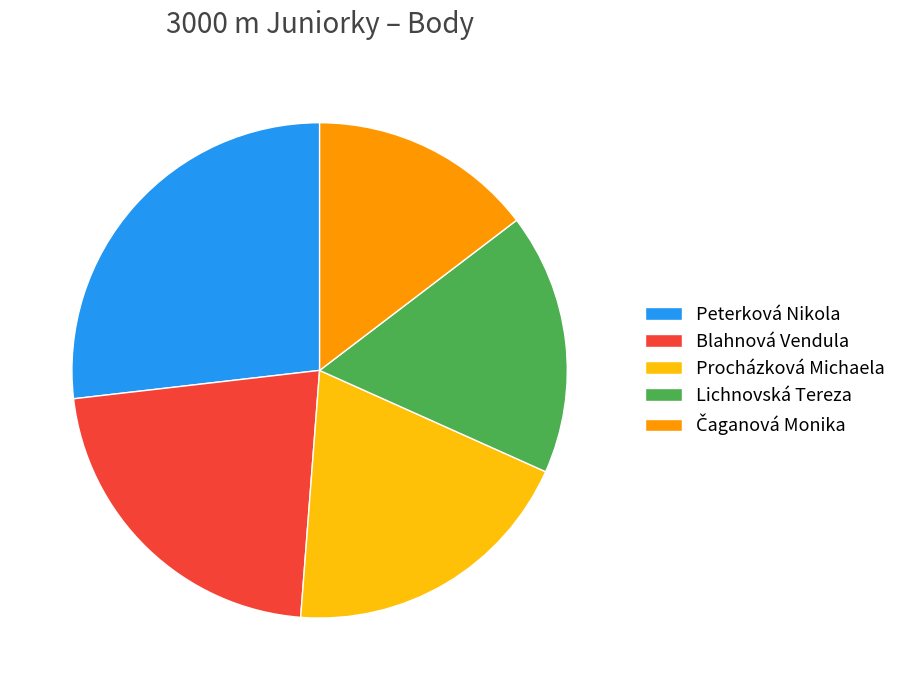

Do Blahnová Vendula and Lichnovská Tereza together represent more than half of the pie?

No